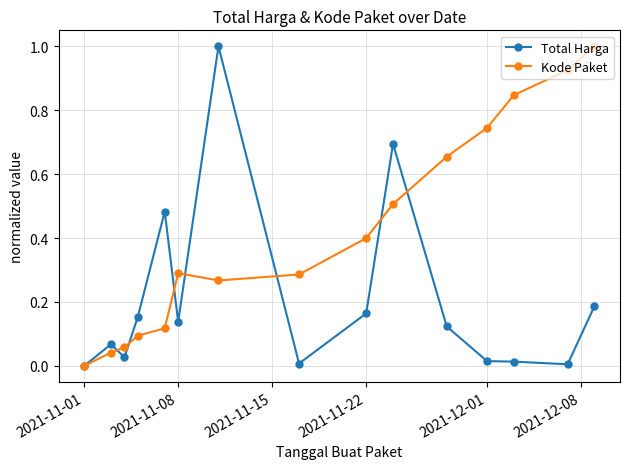

What is the difference between the maximum and minimum values in the Total Harga series?

1.0